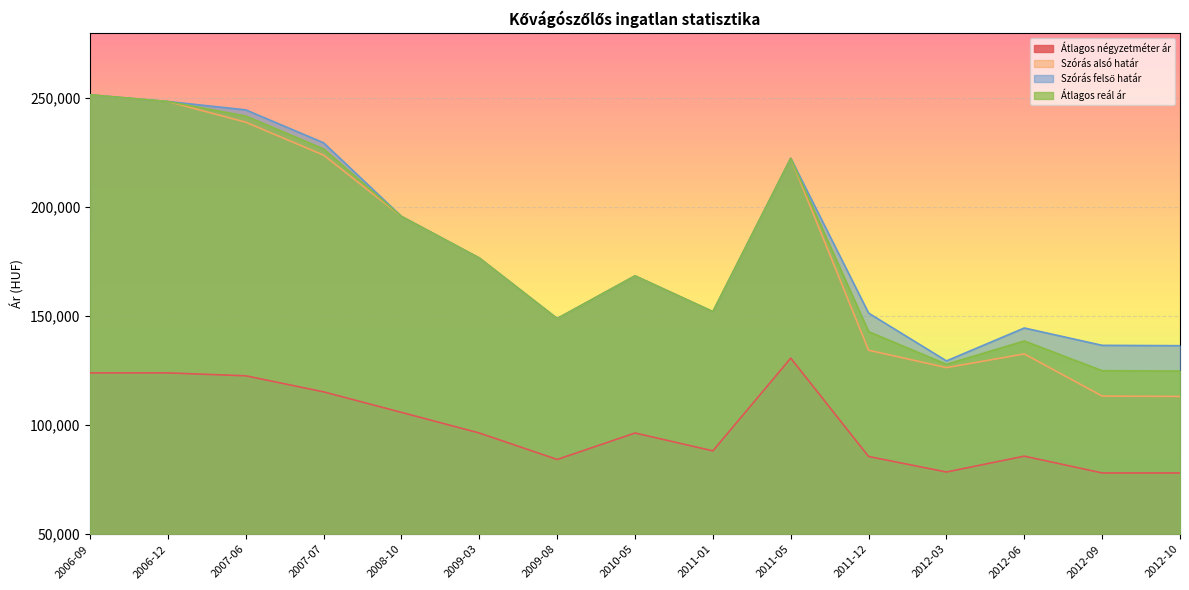

Which label corresponds to the smallest value in the chart?

2012-09